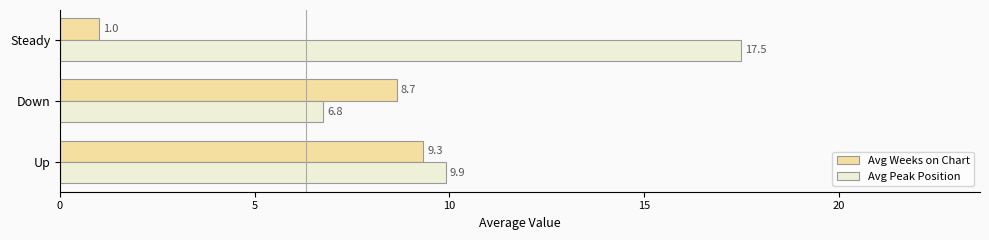

Which category has the highest value in the Avg Peak Position series?

Steady